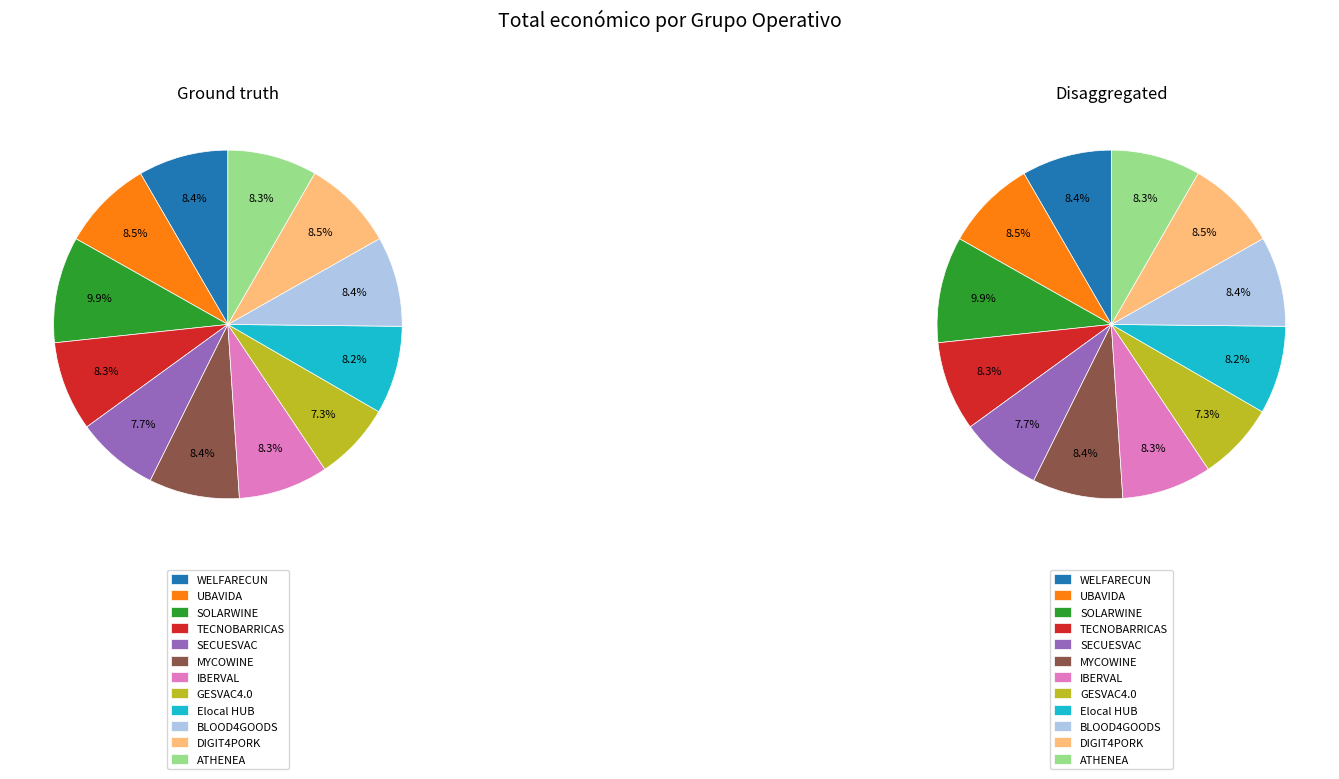

To the nearest percent, what is the difference between the largest and smallest slice percentages?

3%